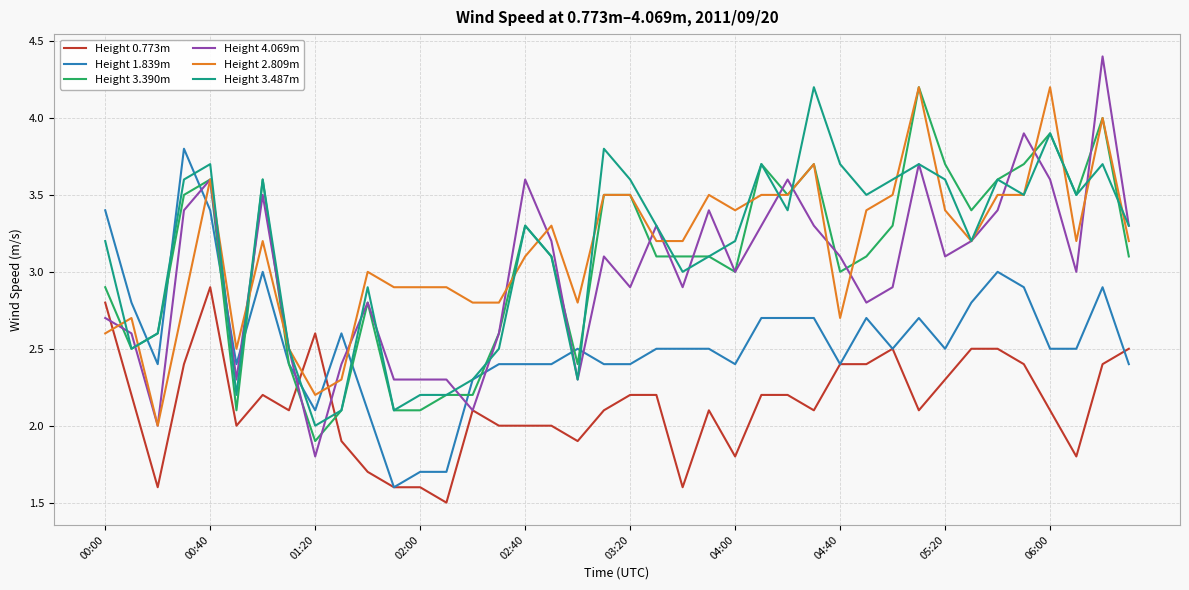

Which series has the largest range (max minus min)?

Height 4.069m